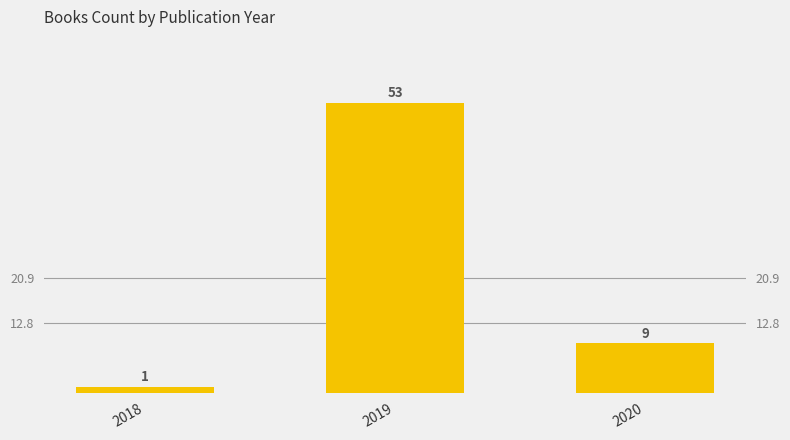

Rank the categories by value from lowest to highest.

2018, 2020, 2019